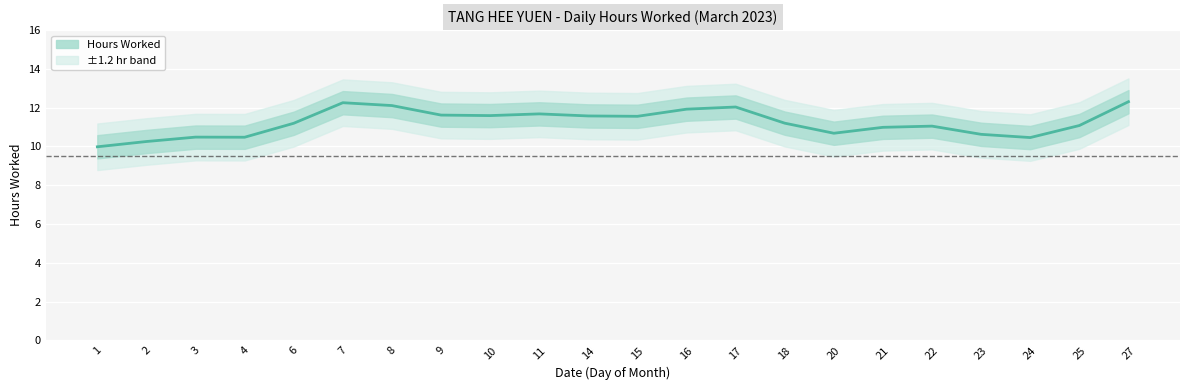

True or false: the data has more than 0 interior local peaks.

True